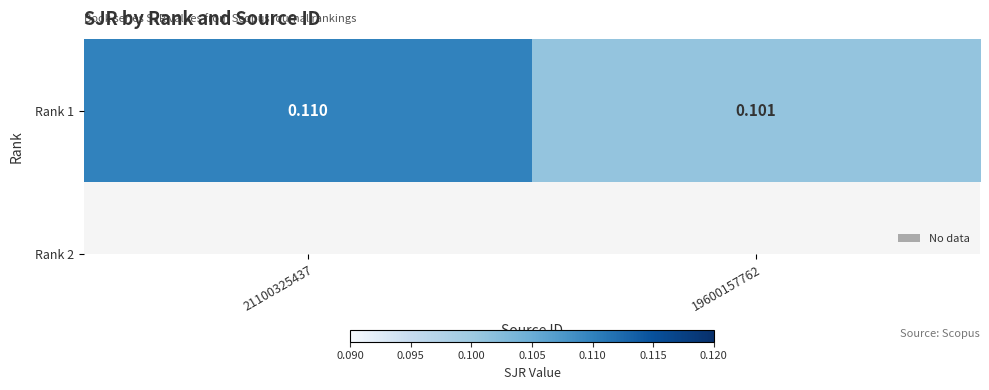

List the labels in order of value, largest first.

21100325437, 19600157762